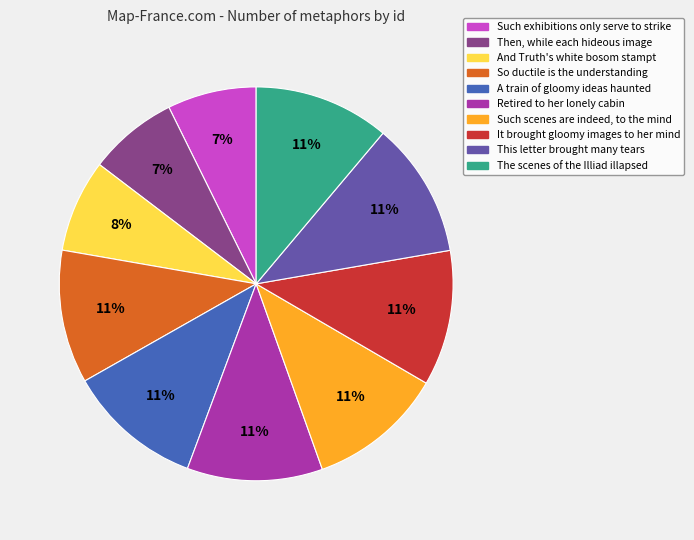

How many segments does this pie chart have?

10